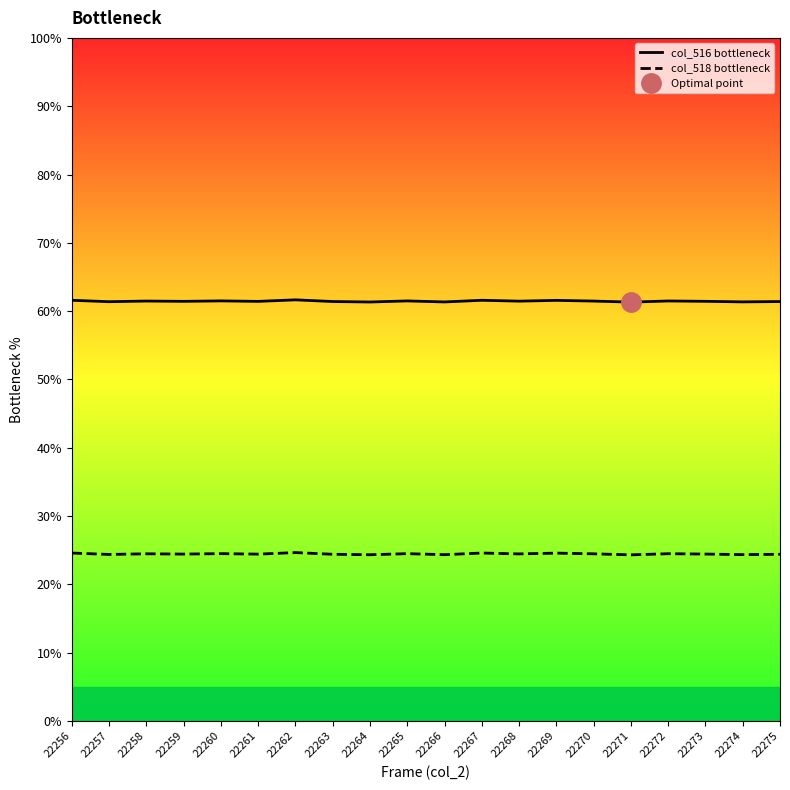

How many lines are shown in the chart?

2